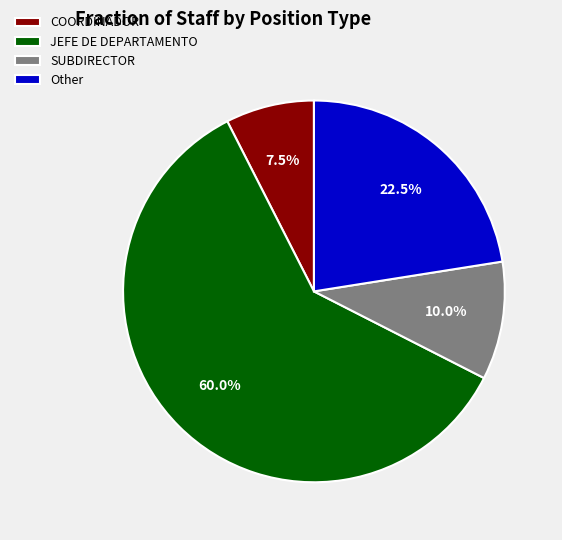

Does JEFE DE DEPARTAMENTO account for over 50% of the chart?

Yes